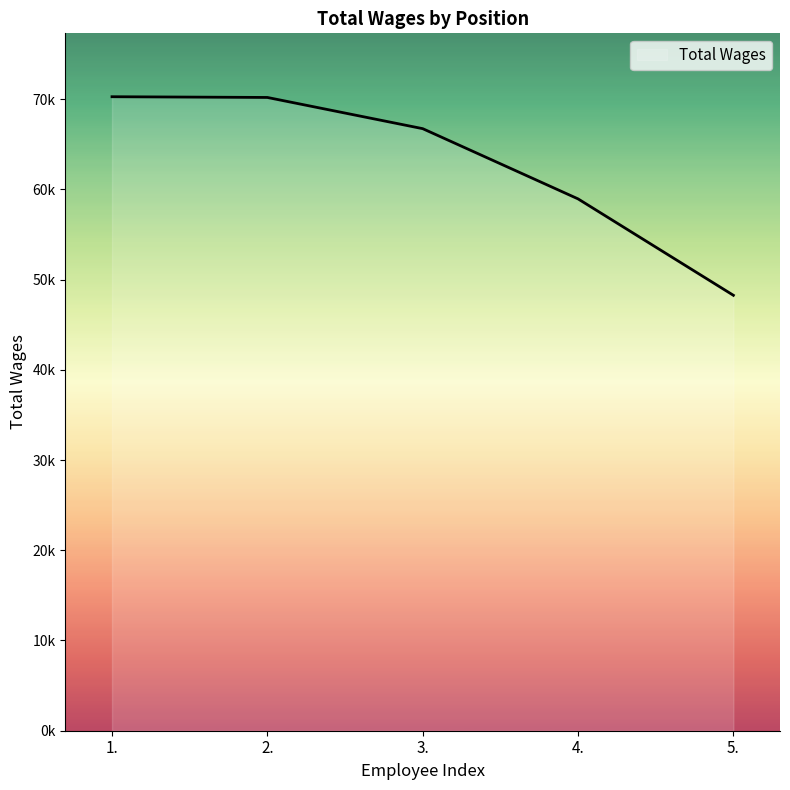

Rank the categories by value from lowest to highest.

5., 4., 3., 2., 1.